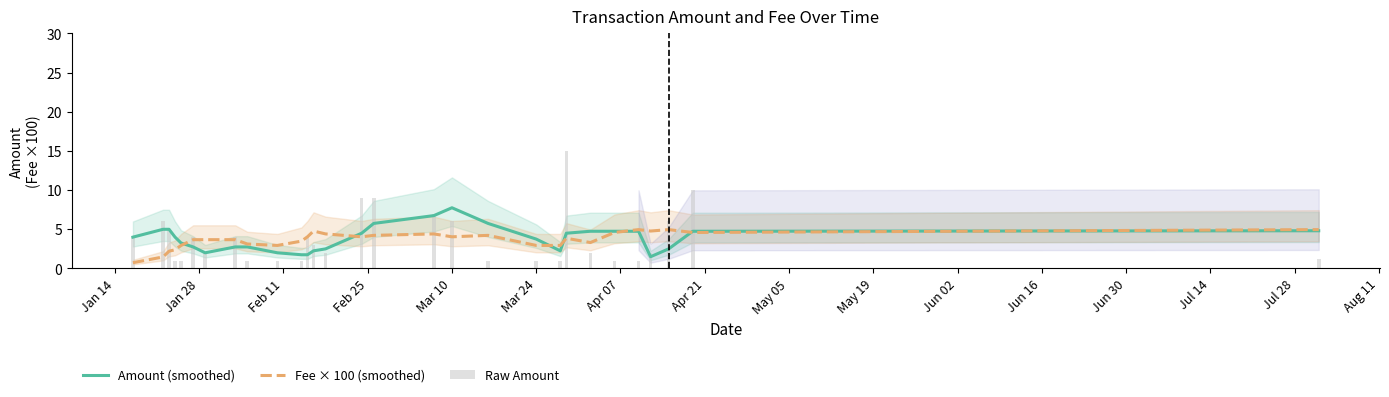

Does the chart contain stacked bars?

No